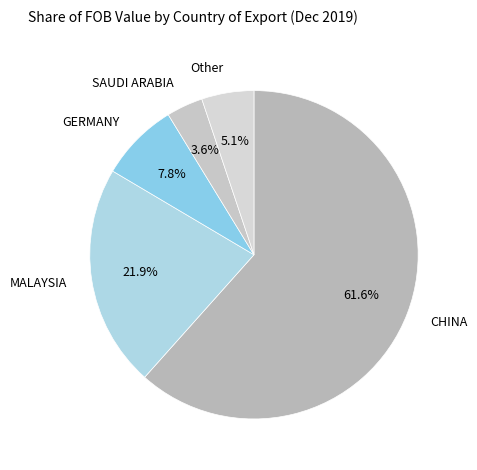

How many segments does this pie chart have?

5